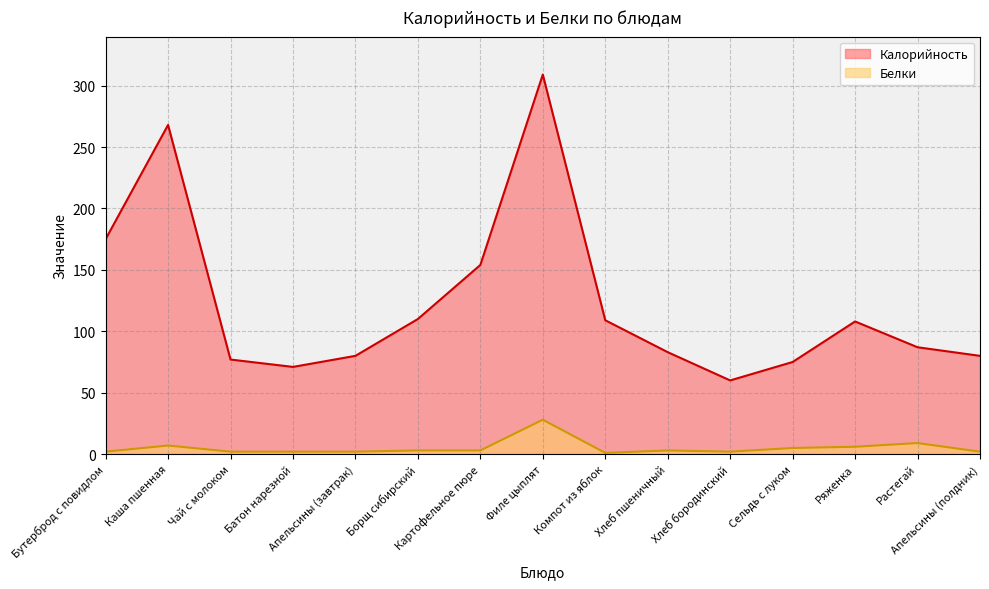

At Каша пшенная, list the series in order from smallest to largest.

Белки, Калорийность